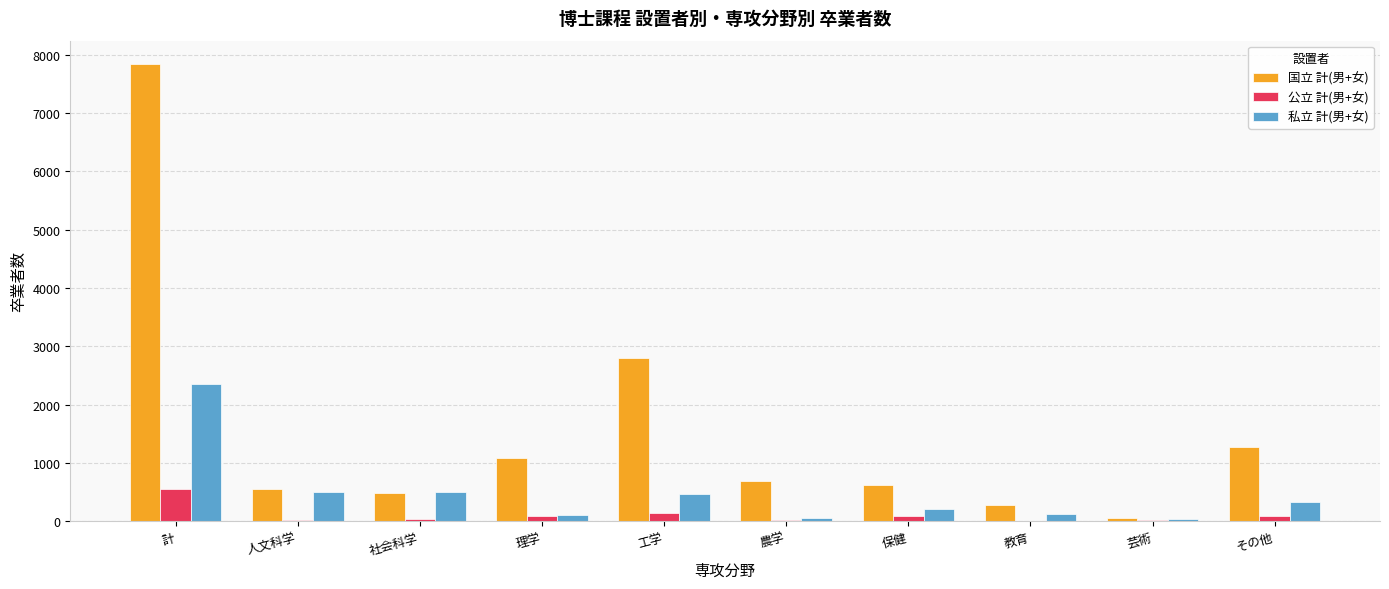

What are all the series names shown in the legend?

国立 計(男+女), 公立 計(男+女), 私立 計(男+女)